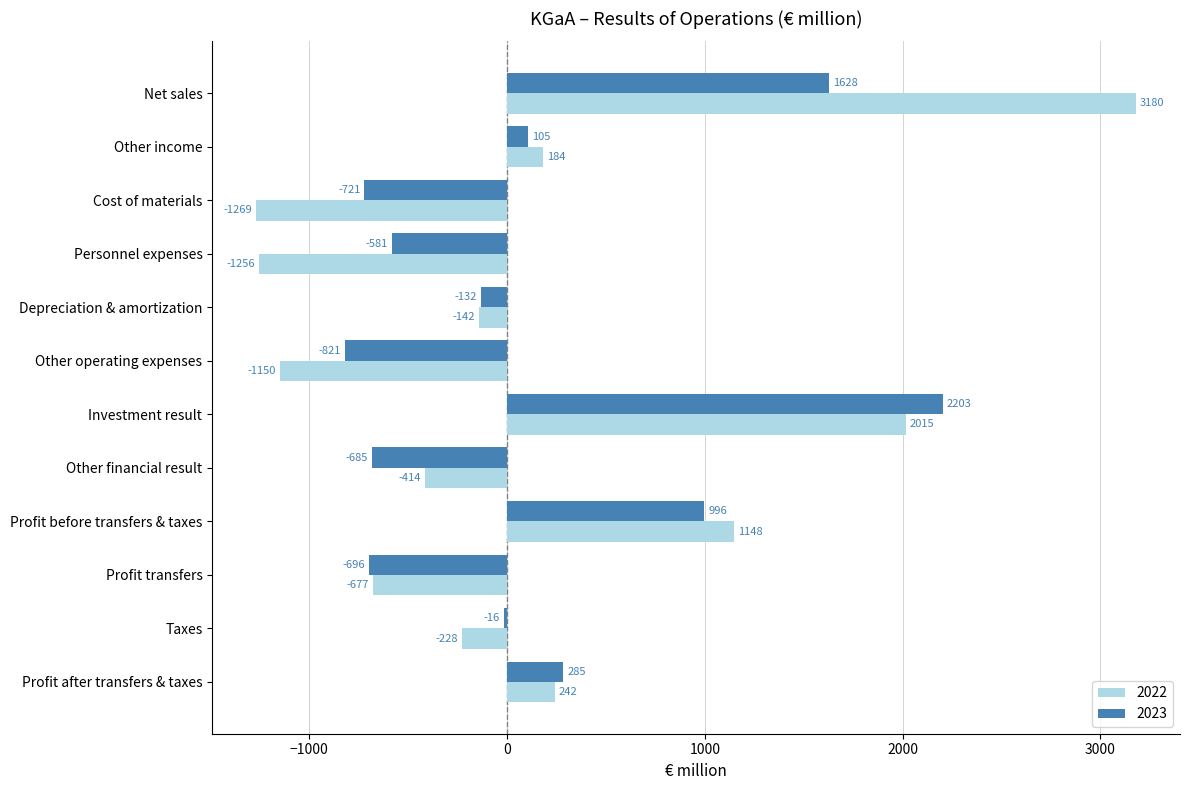

What is the sum of all 2022 values?

1633